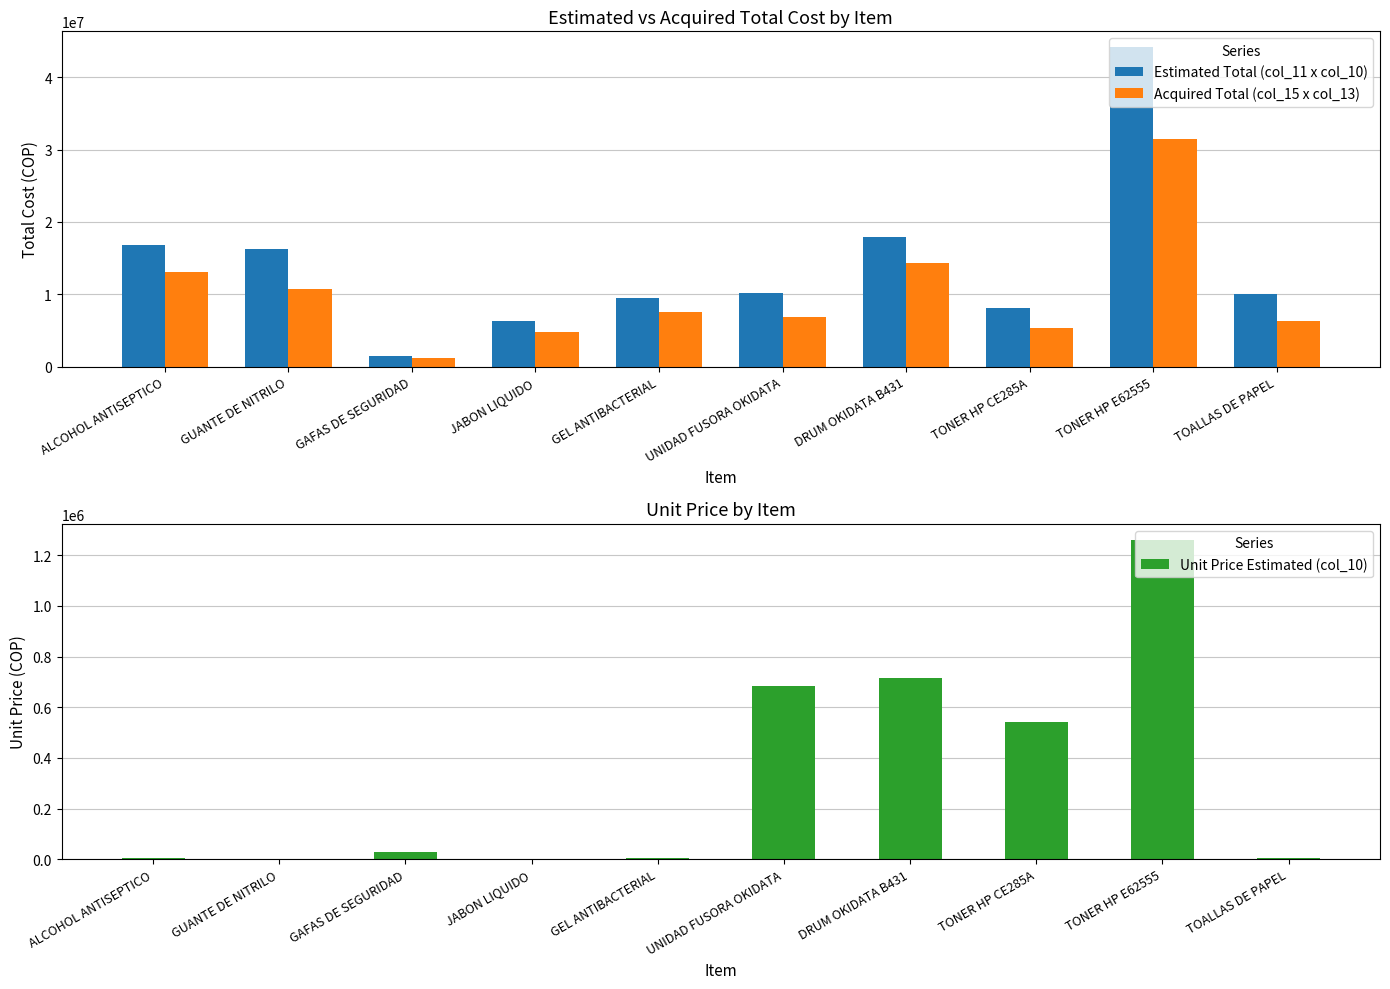

List the labels in order of Estimated Total (col_11 x col_10) value, smallest first.

GAFAS DE SEGURIDAD, JABON LIQUIDO, TONER HP CE285A, GEL ANTIBACTERIAL, TOALLAS DE PAPEL, UNIDAD FUSORA OKIDATA, GUANTE DE NITRILO, ALCOHOL ANTISEPTICO, DRUM OKIDATA B431, TONER HP E62555